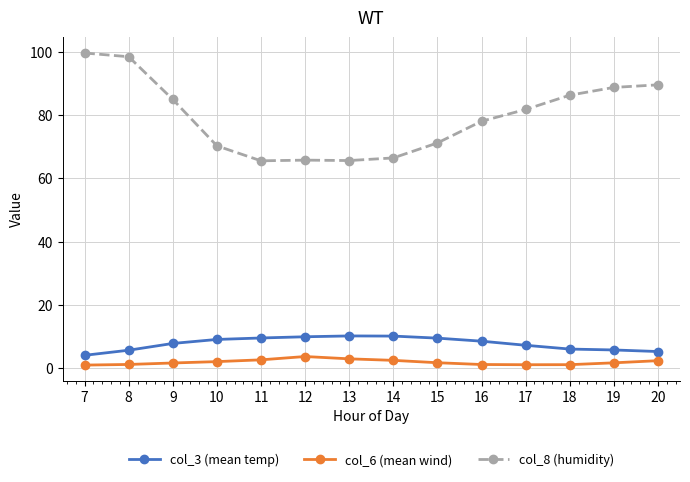

Does the chart display data point markers on the line(s)?

Yes